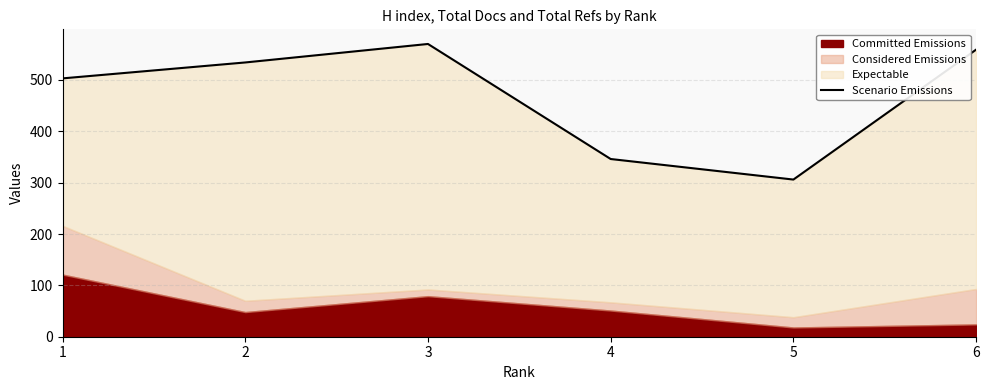

Does the chart have visible grid lines?

Yes